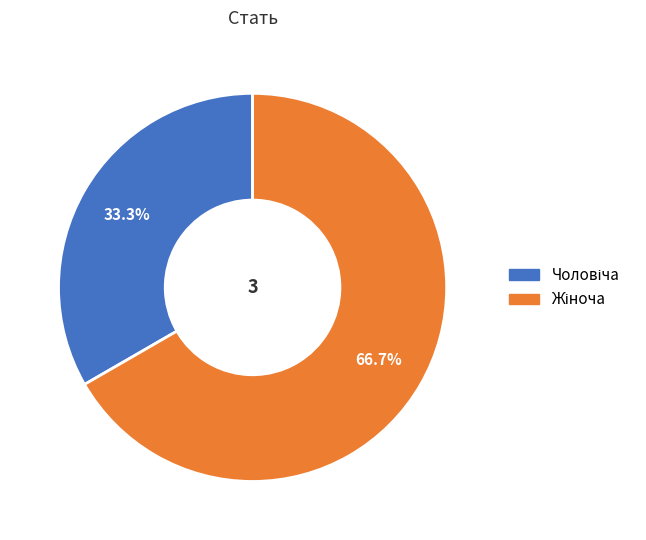

Is there a majority slice in this chart?

Yes